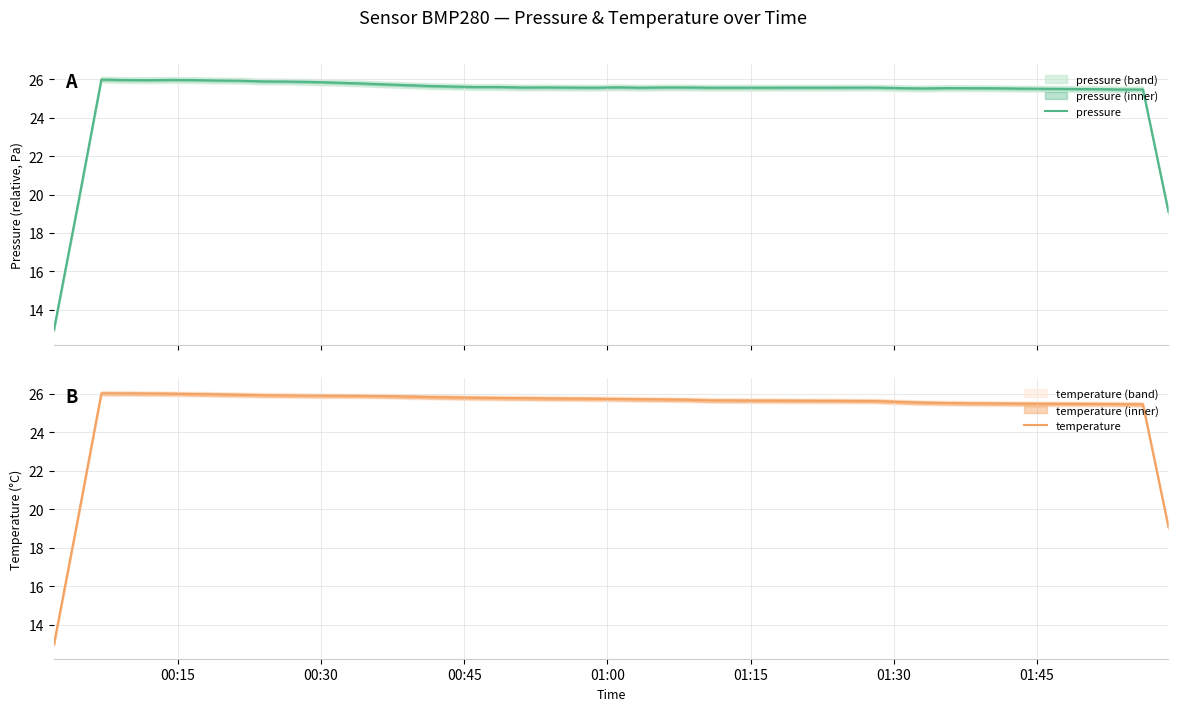

What is the highest value of the pressure series?

26.0